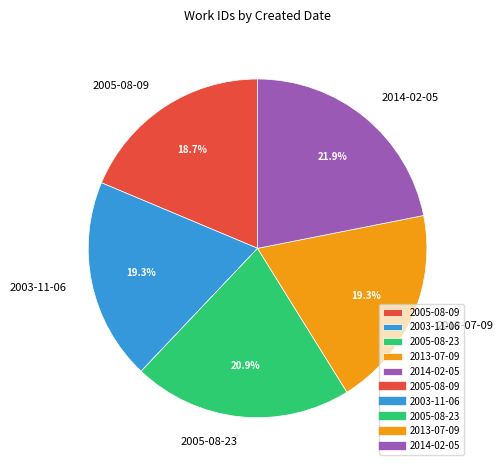

The 2003-11-06 slice represents 26% of the pie. True or false?

False